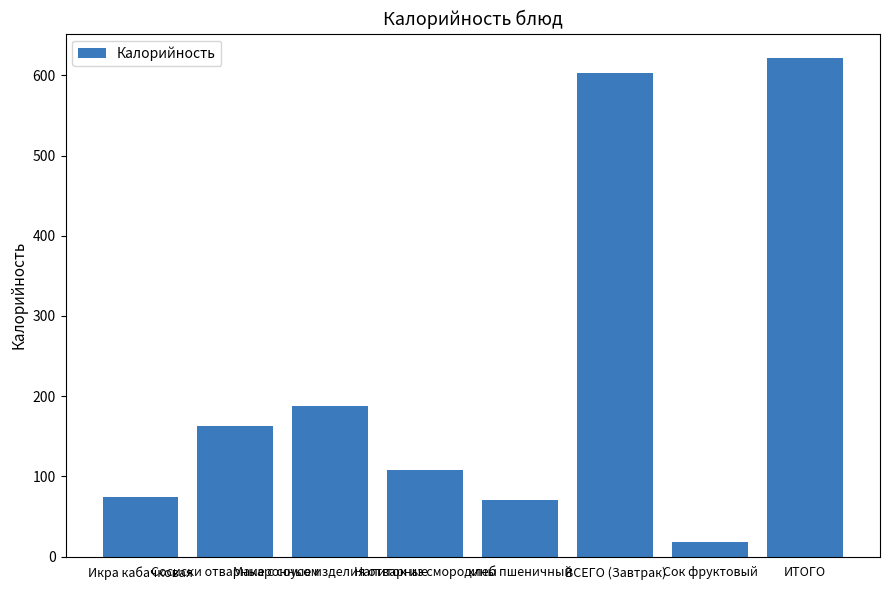

What is the difference between the second highest and second lowest values?

533